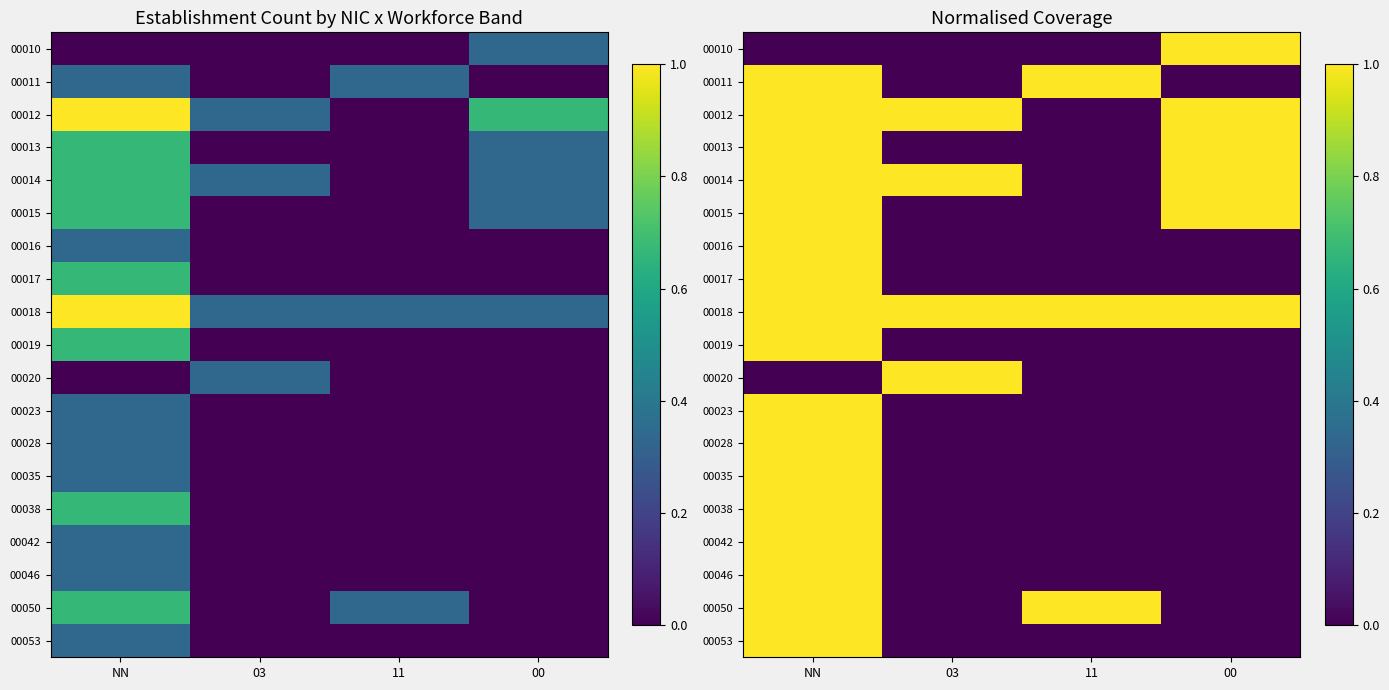

What is the difference between the highest and lowest values at NN?

1